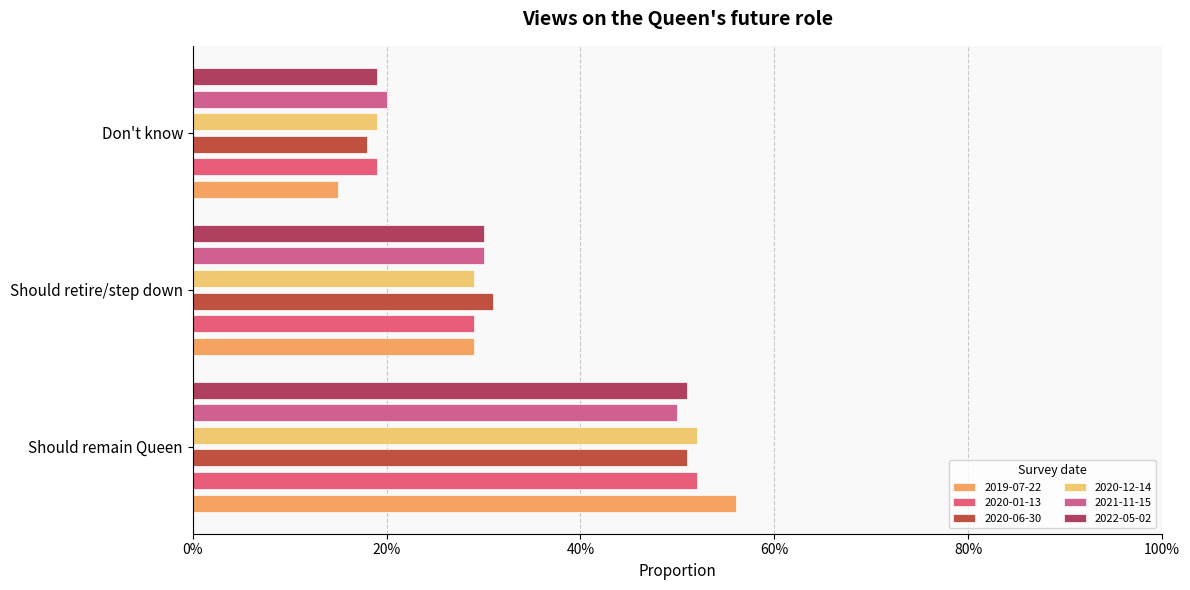

How many data points does each series have?

3